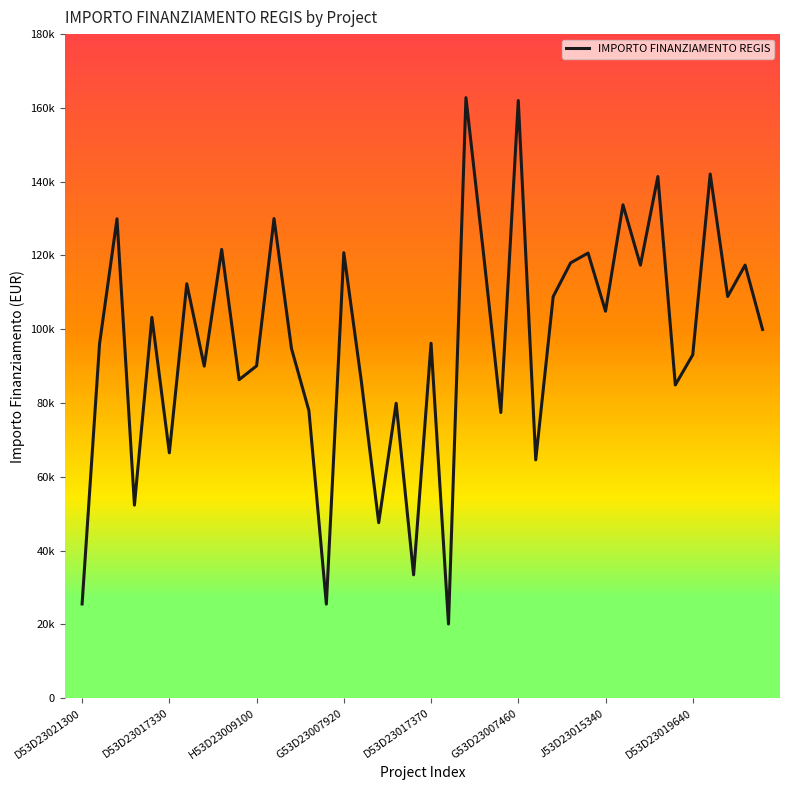

Does the chart display data point markers on the line(s)?

No